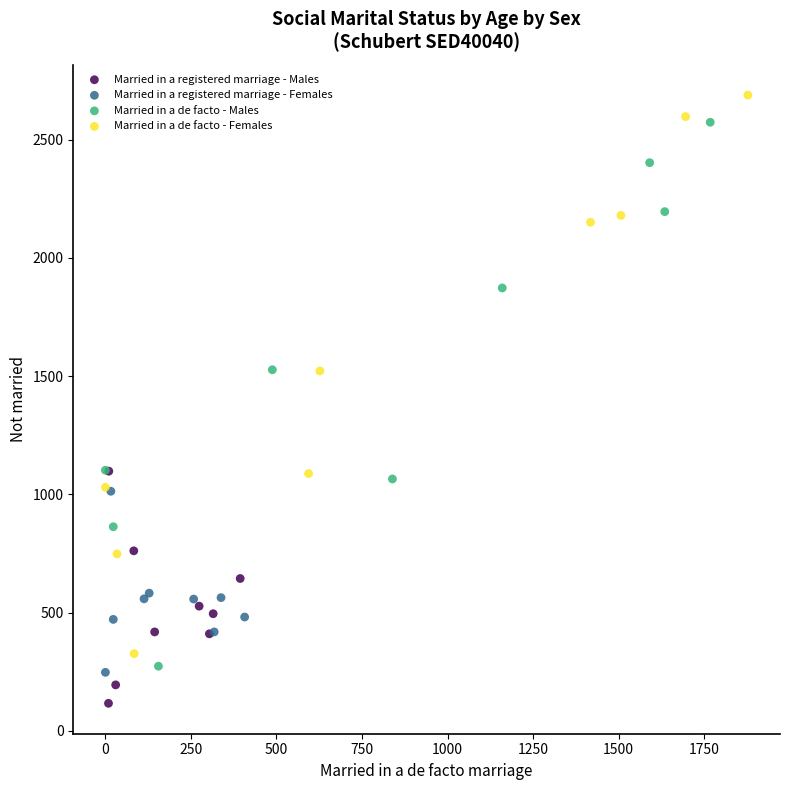

Which series contains the highest Y value?

Married in a de facto - Females